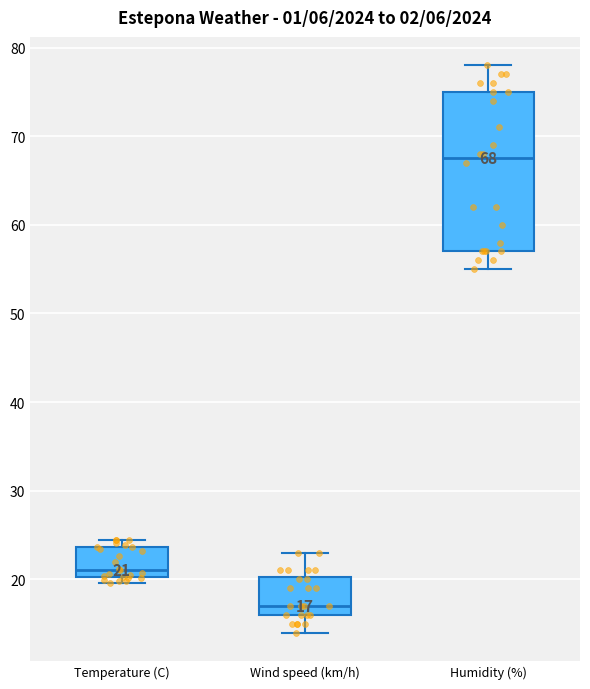

Which box is the tallest, from its lower edge to its upper edge?

Humidity (%)